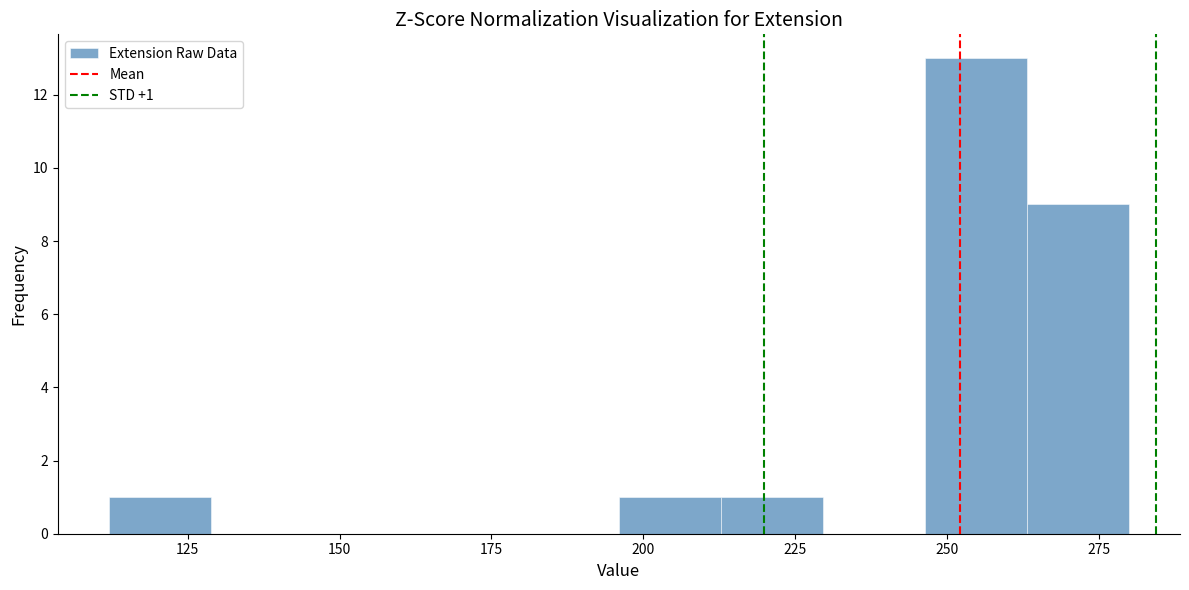

Read against the x-axis, roughly where is the centre of the tallest bar?

255